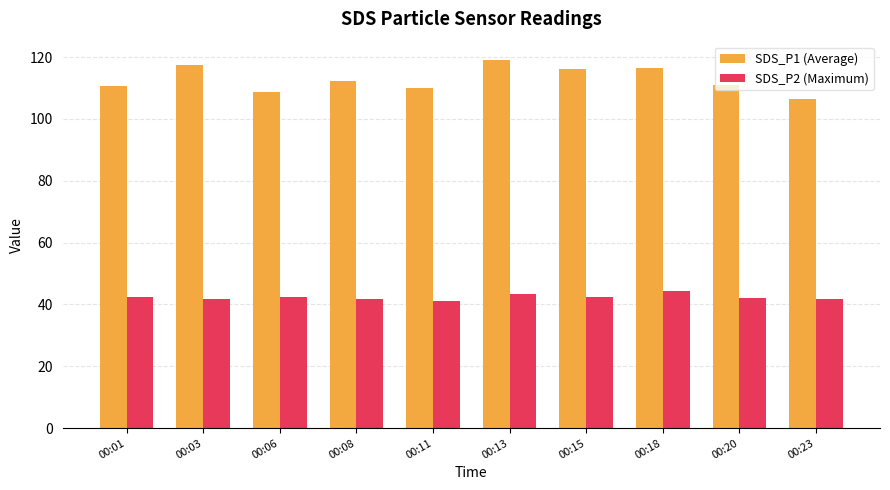

What is the average value of the SDS_P2 (Maximum) series?

42.3